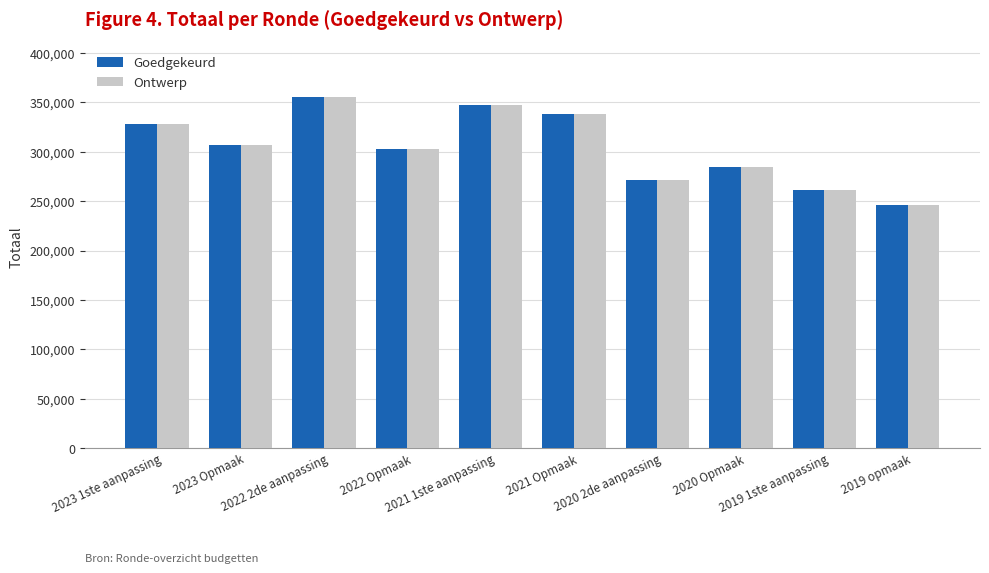

What is the minimum value shown in the chart?

246579